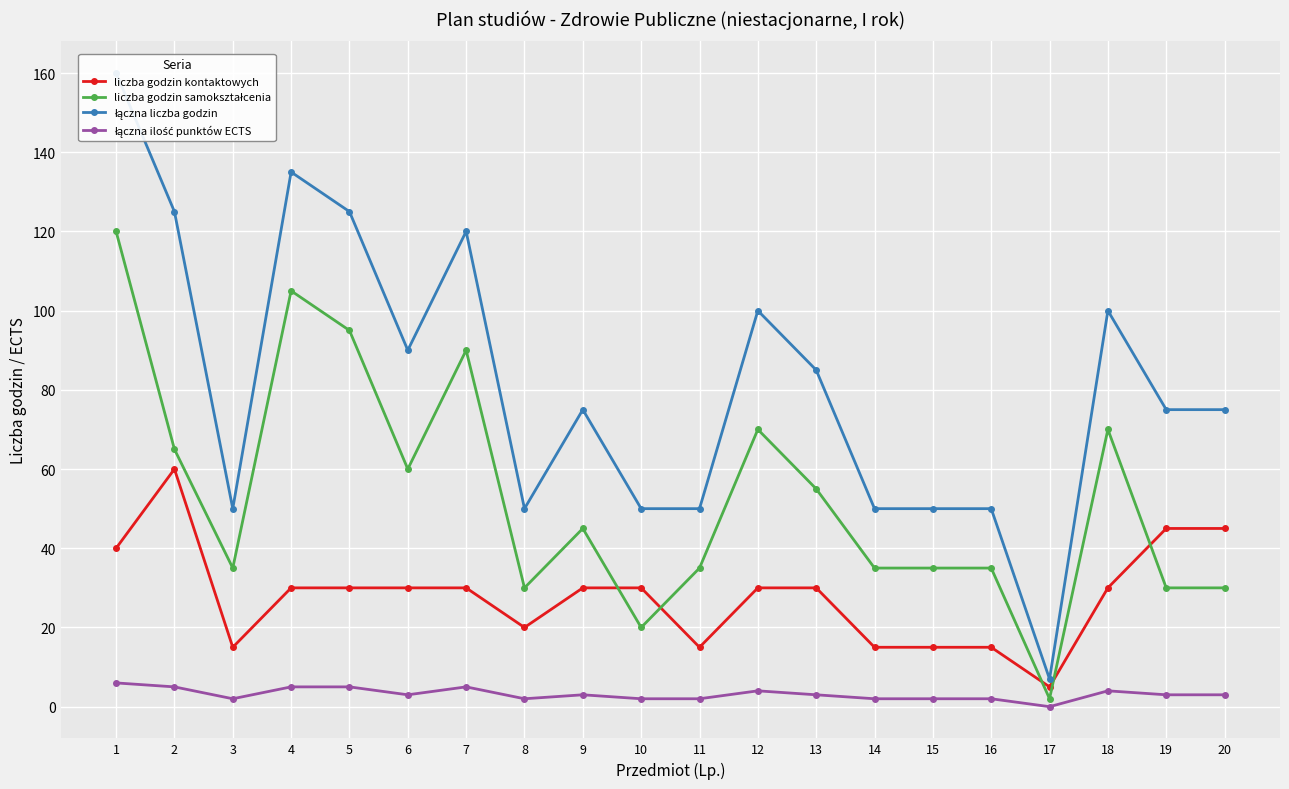

How many data points in liczba godzin samokształcenia are above 45?

9